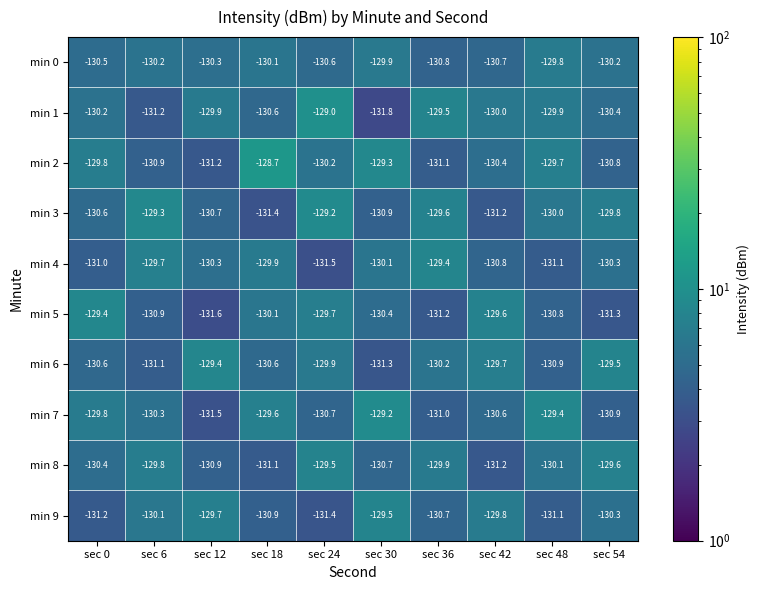

Read the min 1 value at sec 0.

-130.2